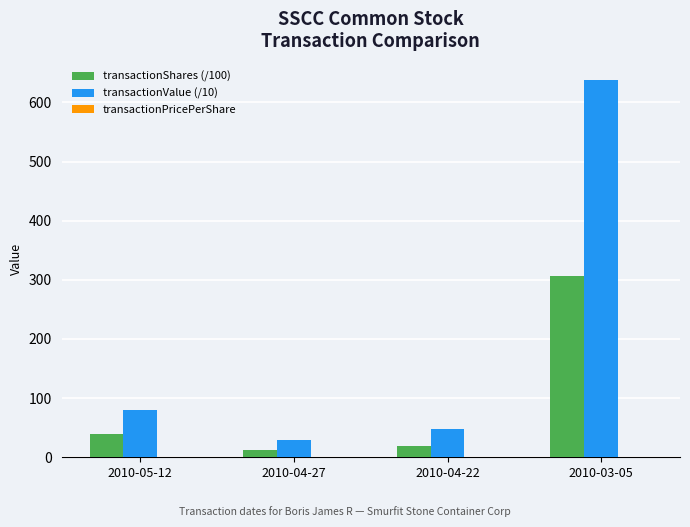

Which series has the largest total across all categories?

transactionValue (/10)